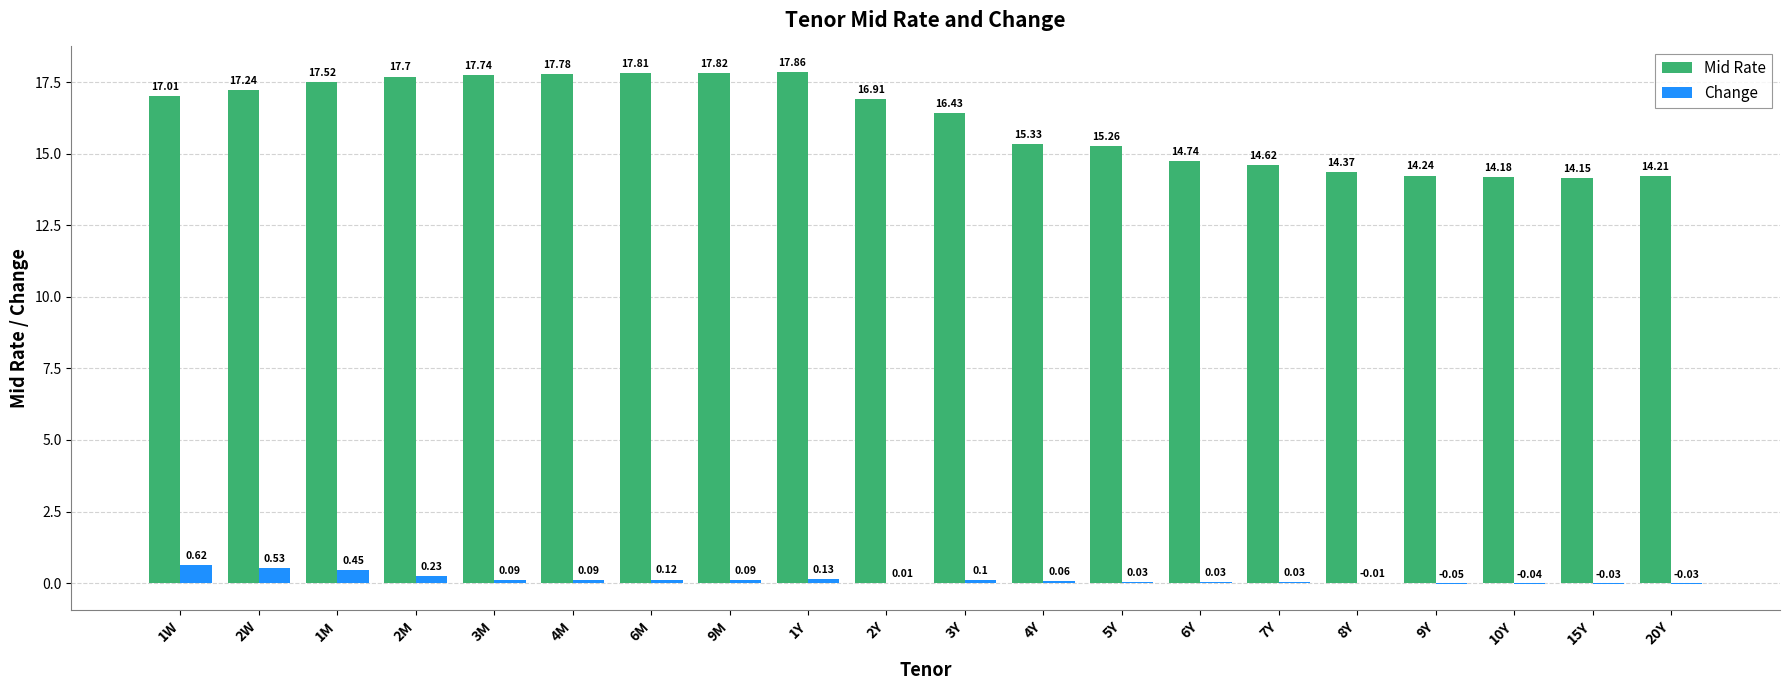

Count the number of data series in this chart.

2